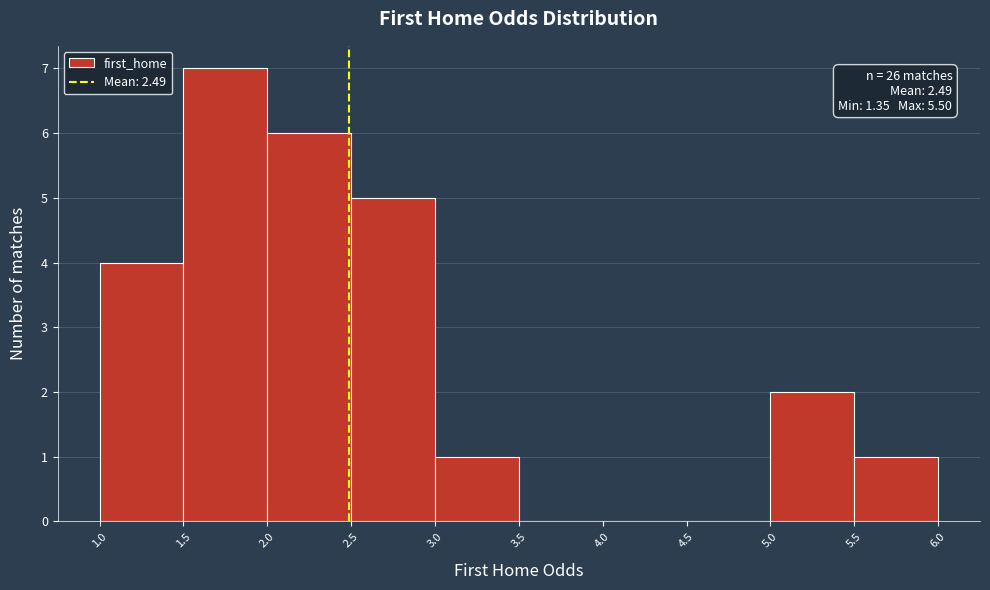

Which range on the x-axis has the tallest bar?

1.5 to 2.0